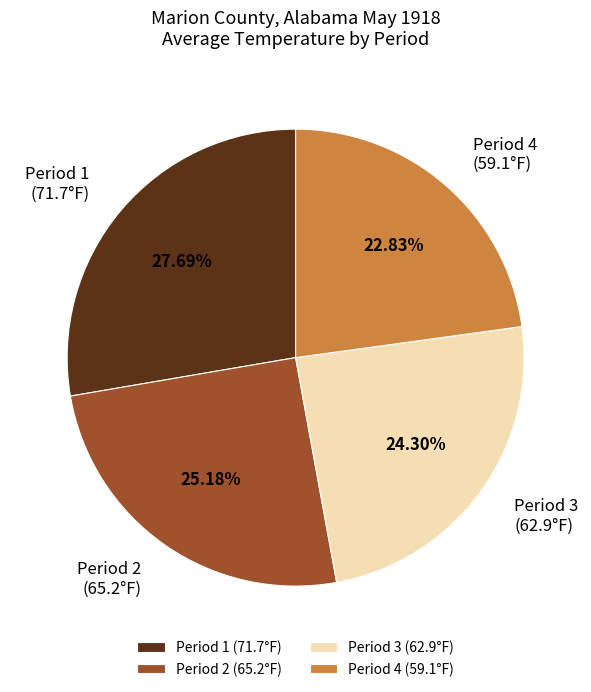

Rank the categories by value from highest to lowest.

Period 1 (71.7°F), Period 2 (65.2°F), Period 3 (62.9°F), Period 4 (59.1°F)